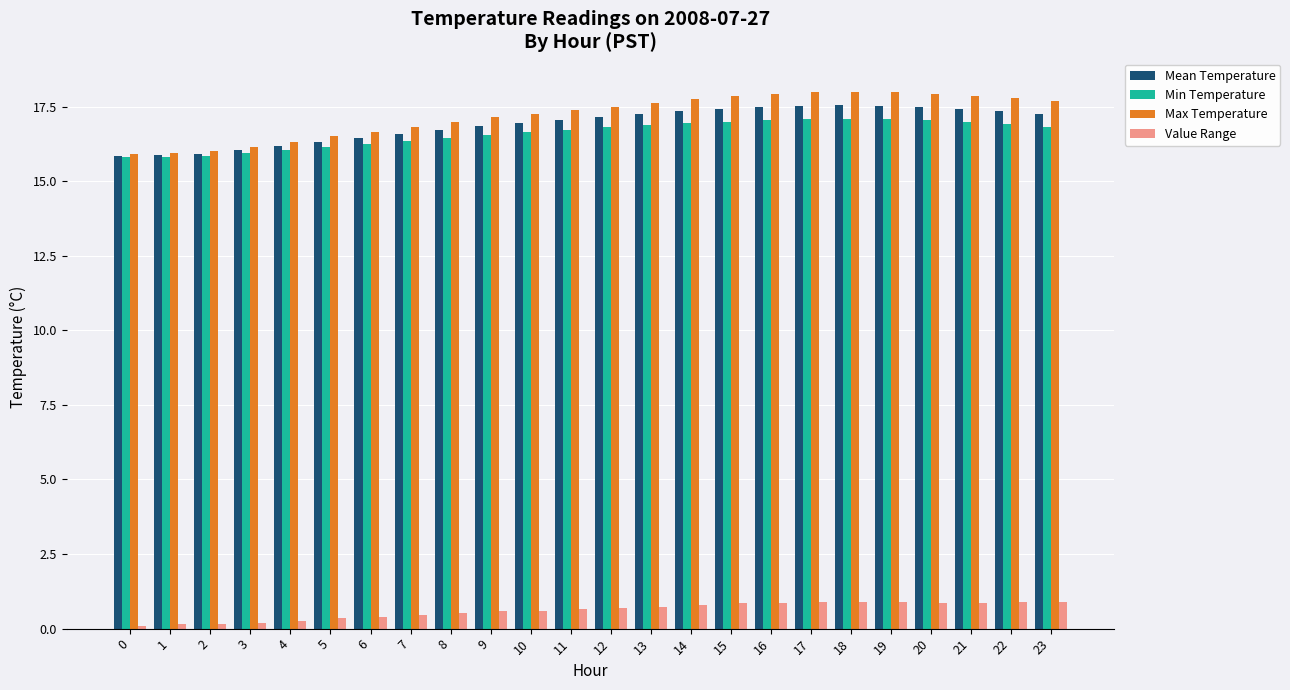

What is the average value of the Max Temperature series?

17.2